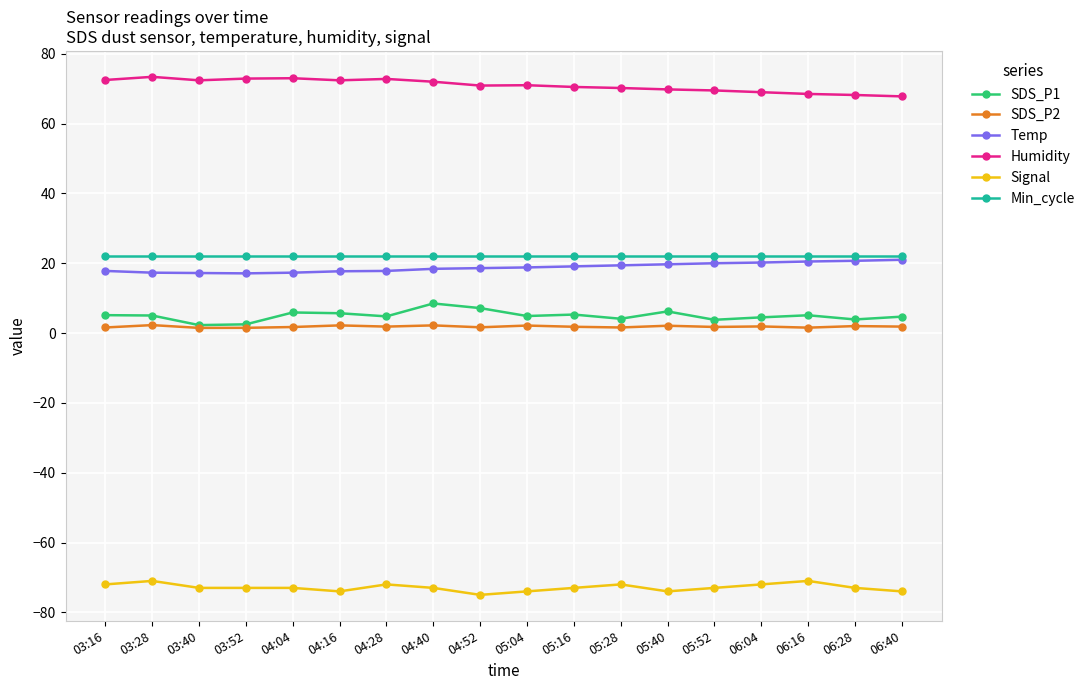

True or false: SDS_P2 and Signal intersect in this chart.

False